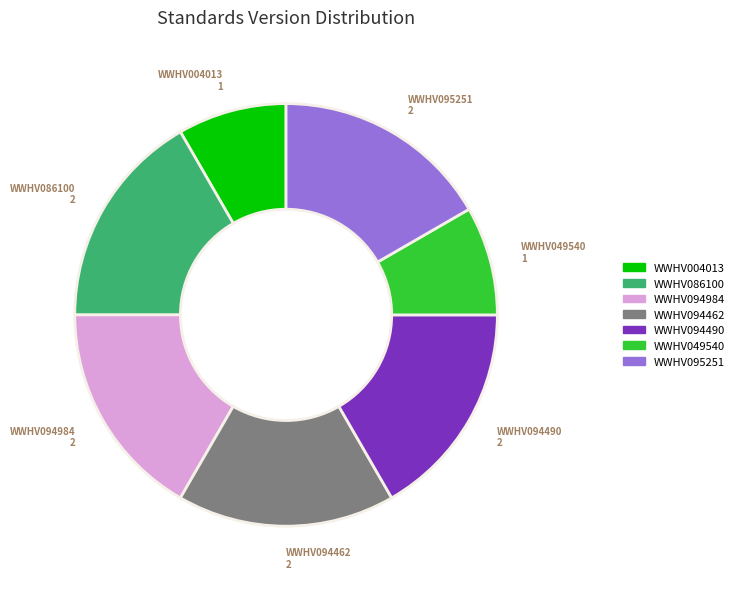

Is WWHV095251 the majority of the pie?

No